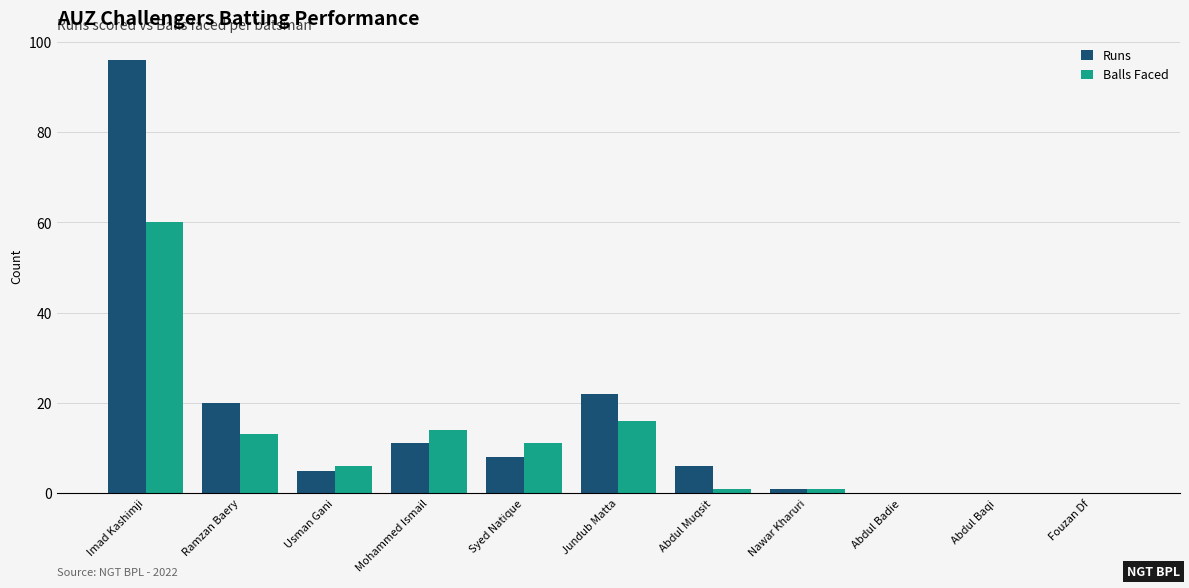

How many groups of bars are there?

11